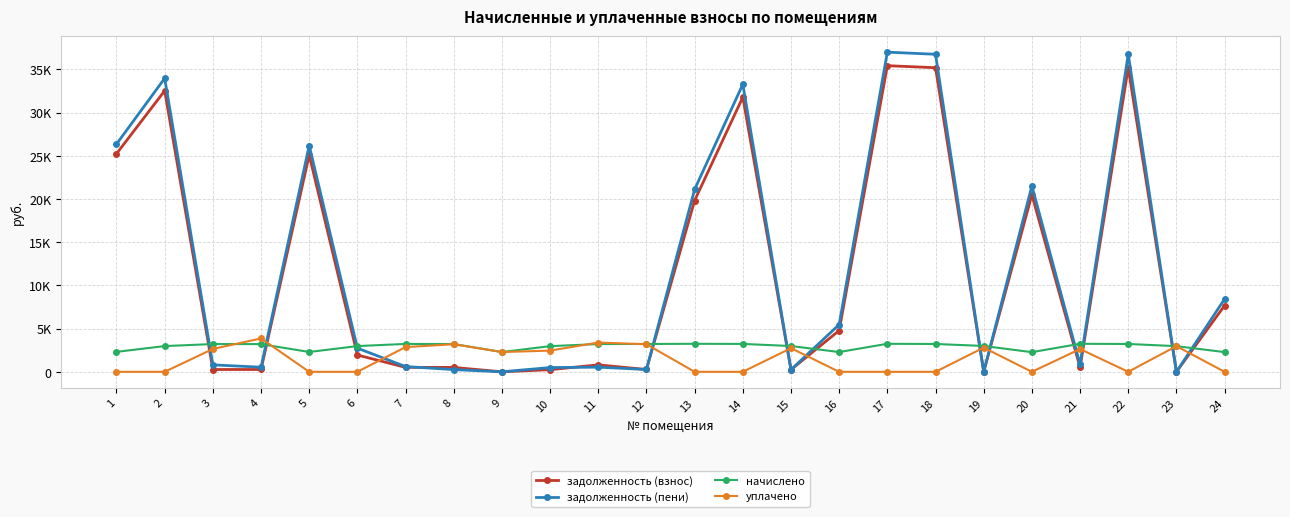

Is this an area chart (filled region under the line)?

No